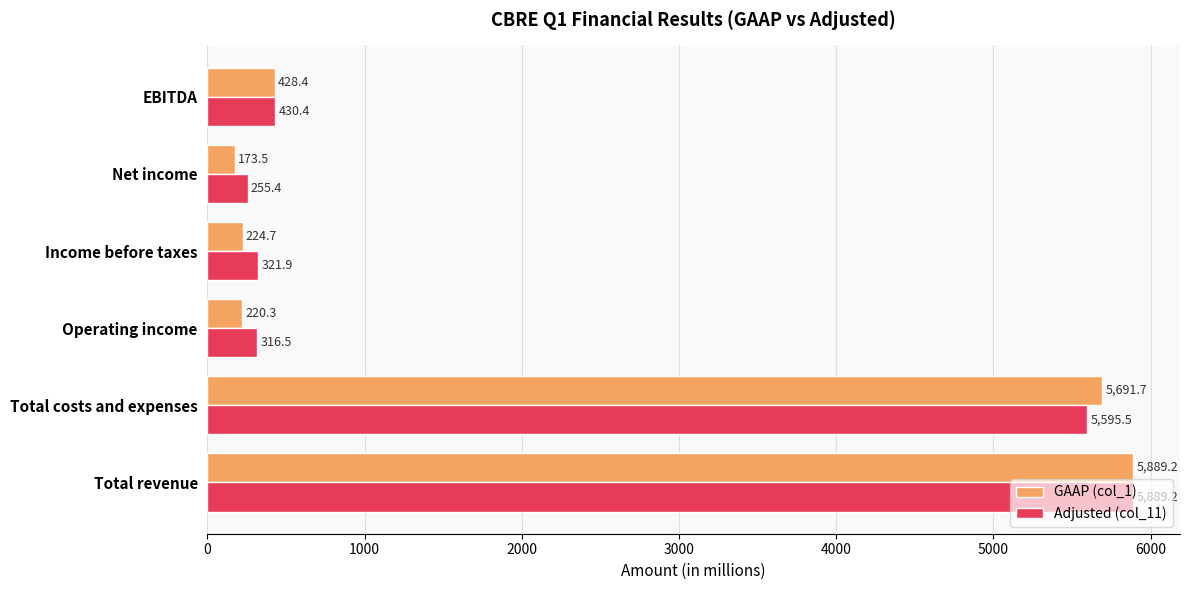

Which series changed the most between Total revenue and Income before taxes?

GAAP (col_1)